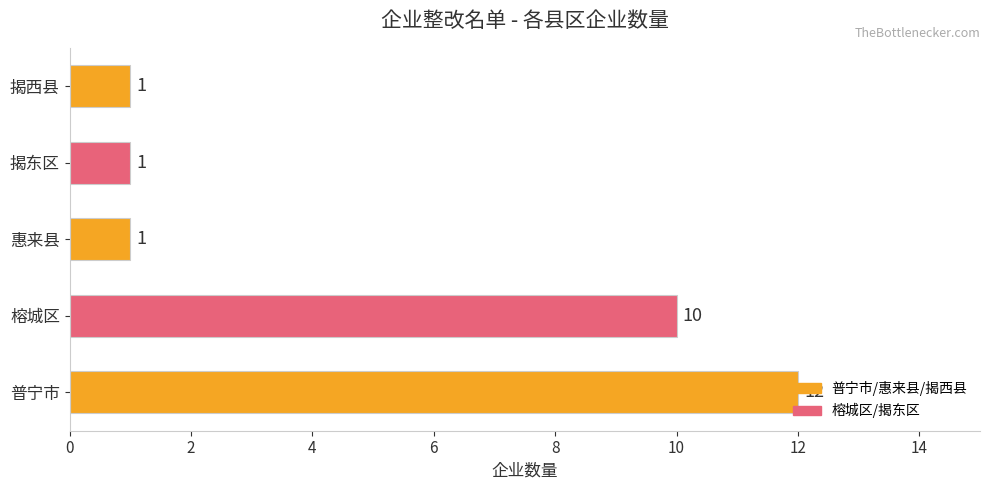

At which category does the chart reach its peak across all series?

普宁市